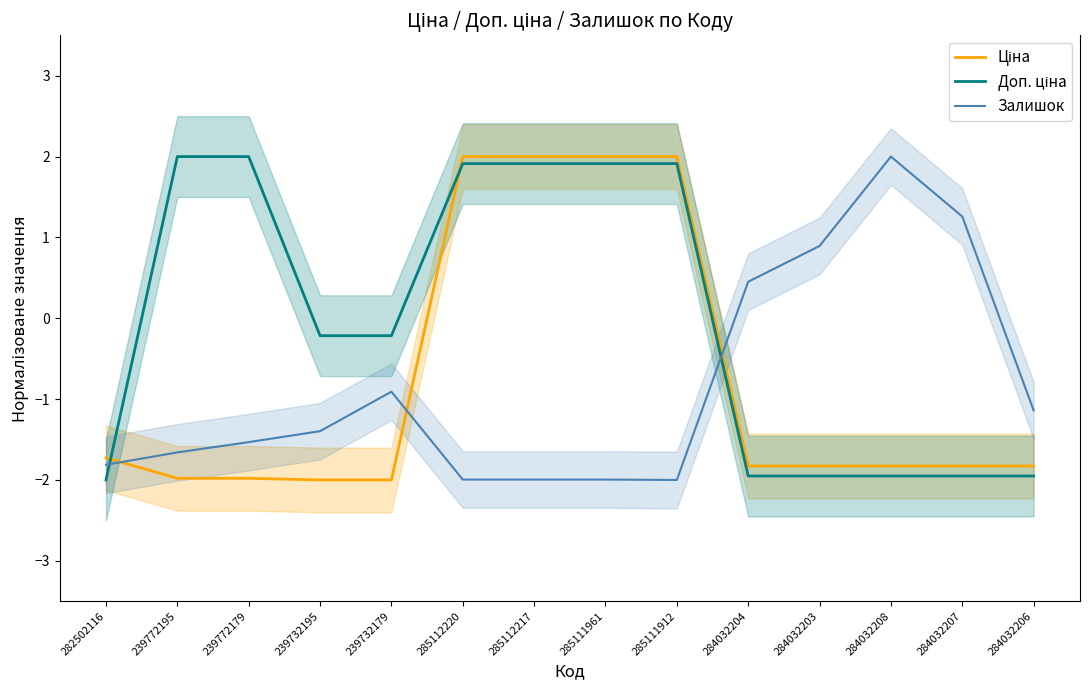

Rank the series by their maximum value, from highest to lowest.

Ціна, Доп. ціна, Залишок